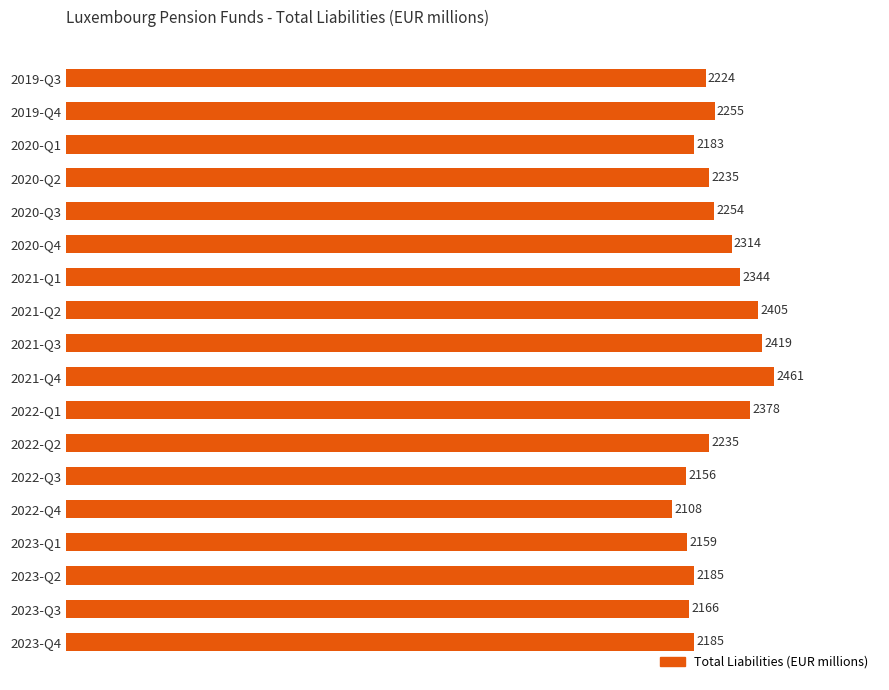

Where is the data nearest to the value 2284?

2019-Q4